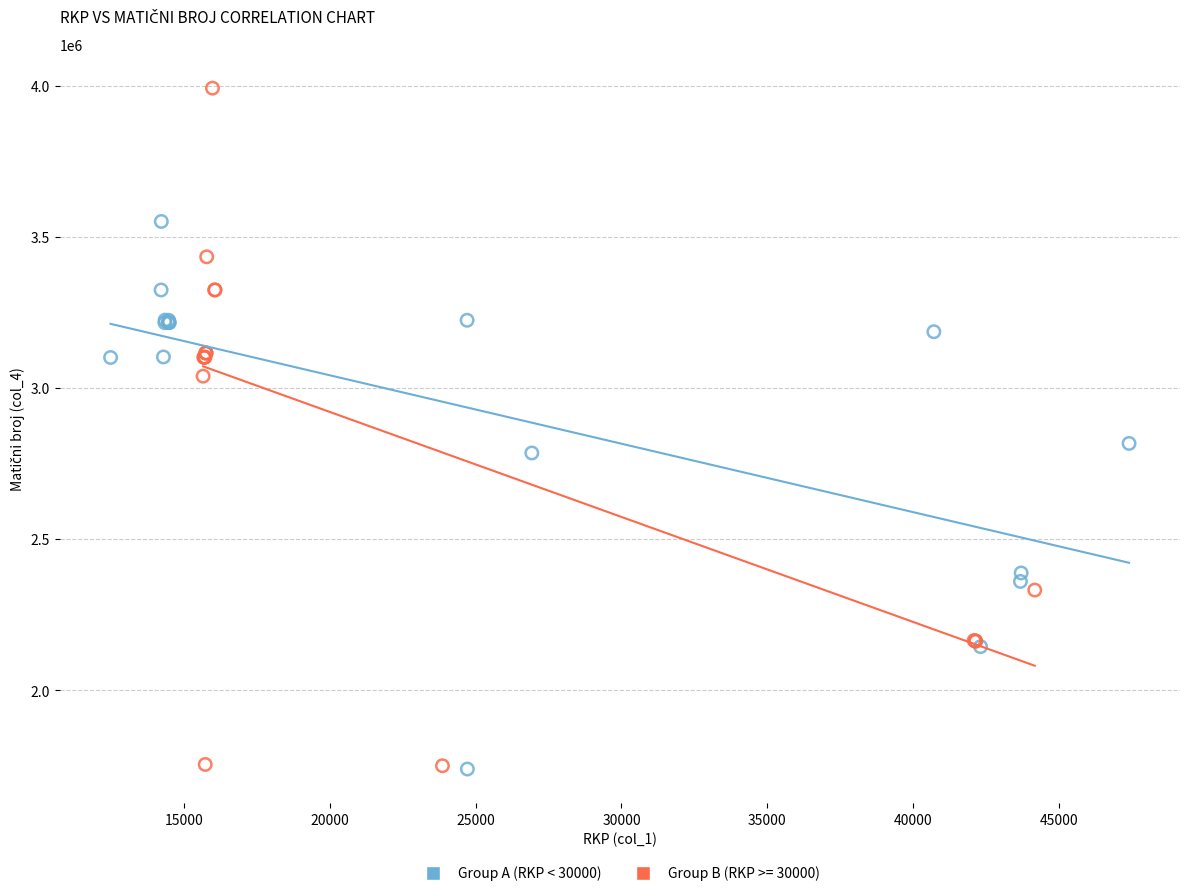

Which series has the largest Y range (max minus min)?

Group B (RKP >= 30000)